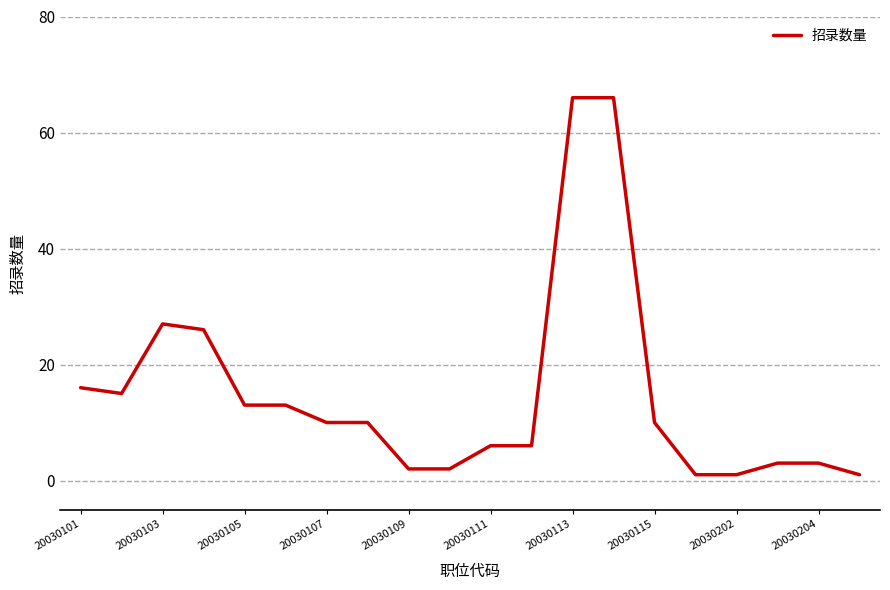

What is the maximum value shown in the chart?

66